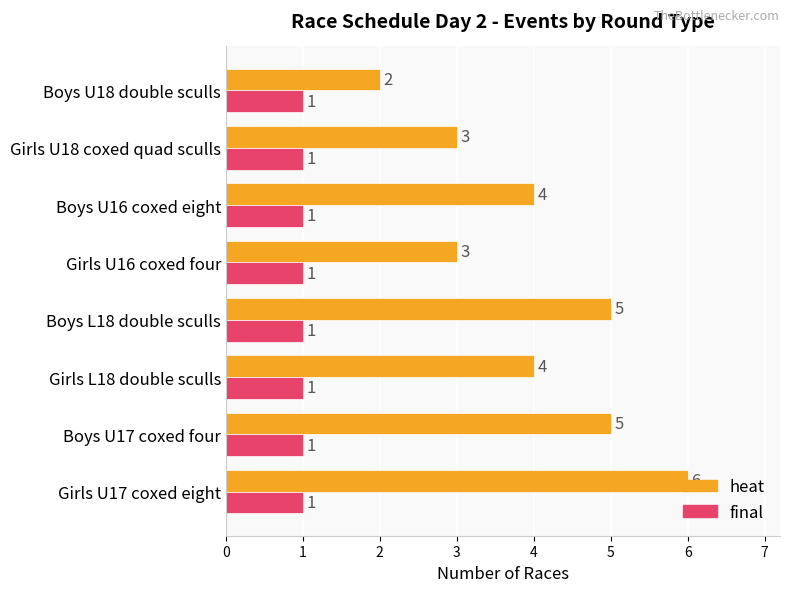

List the series in order of their peak value, highest first.

heat, final